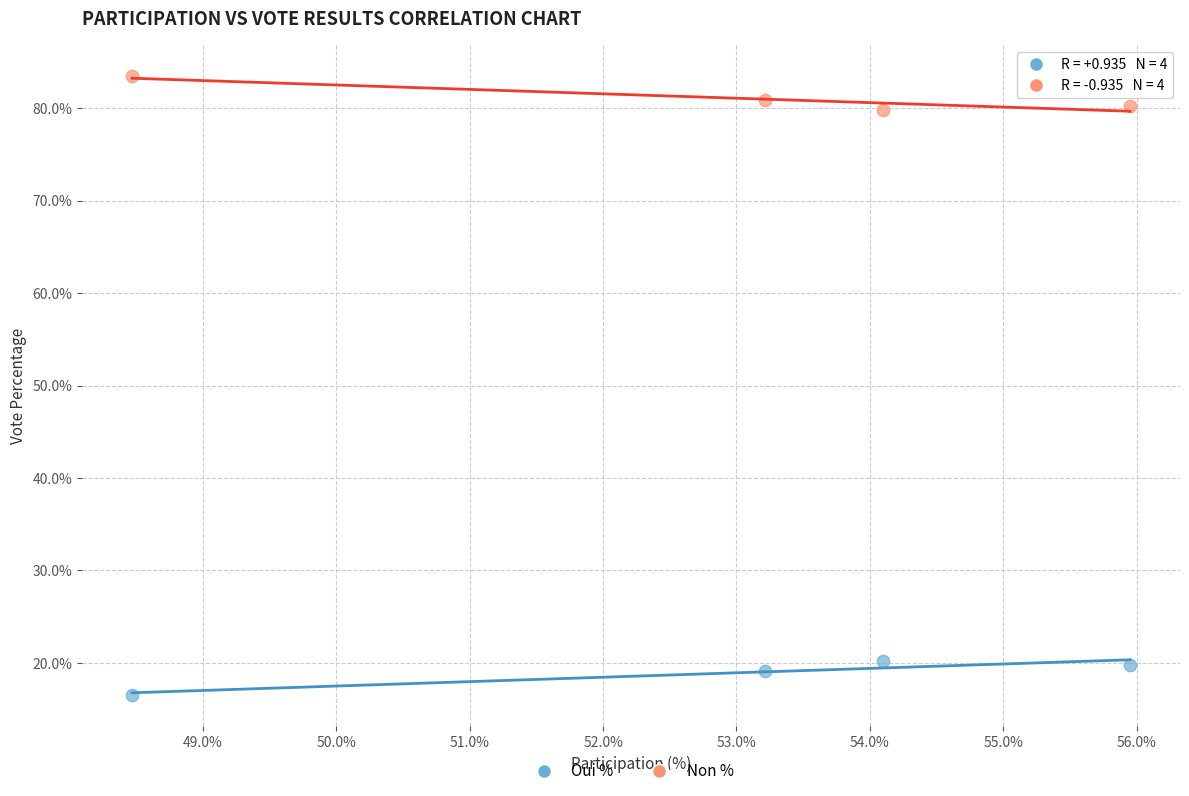

What is the X range (max minus min) for the scatter plot?

7.5